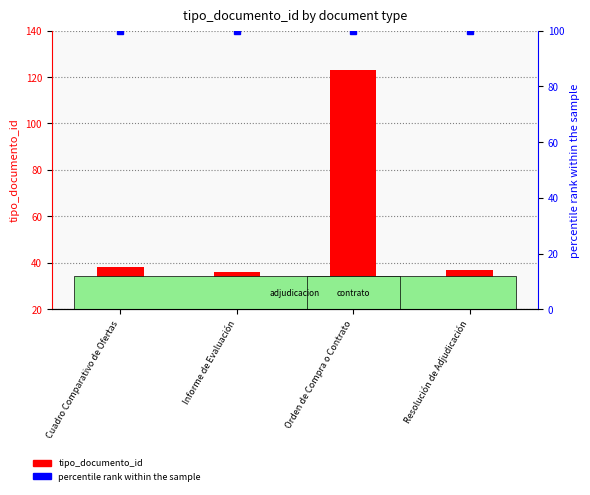

At how many categories does at least one series exceed 89?

4